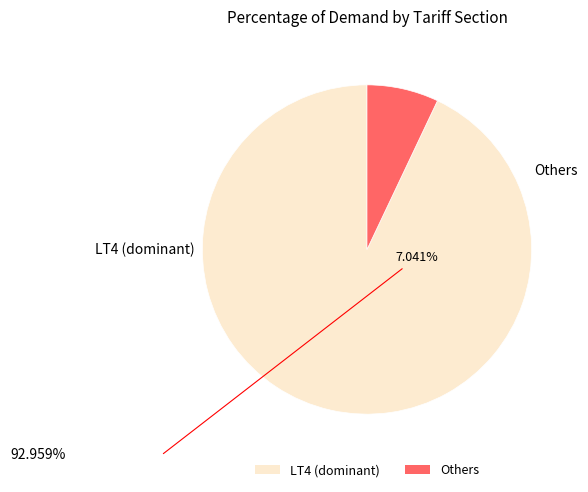

Does any single category account for the majority?

Yes